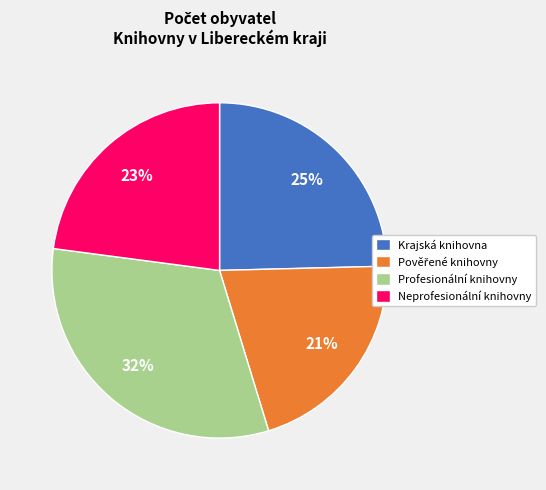

To the nearest percent, what is the average slice percentage?

25%